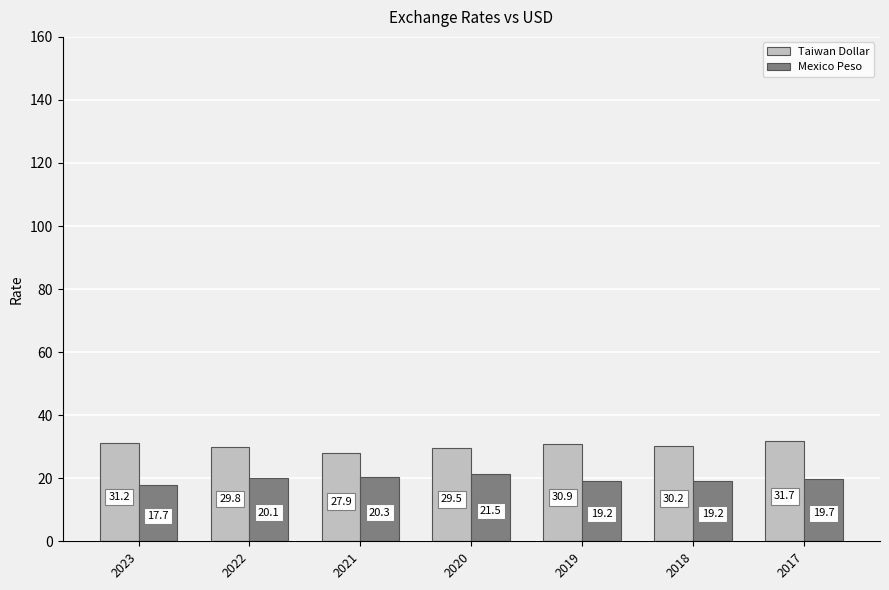

Does the chart contain stacked bars?

No